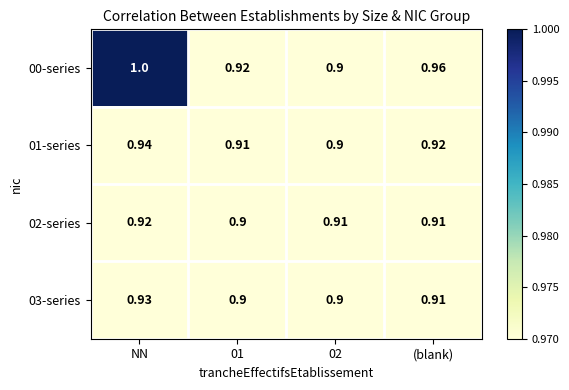

Which category has the highest value across all series?

NN